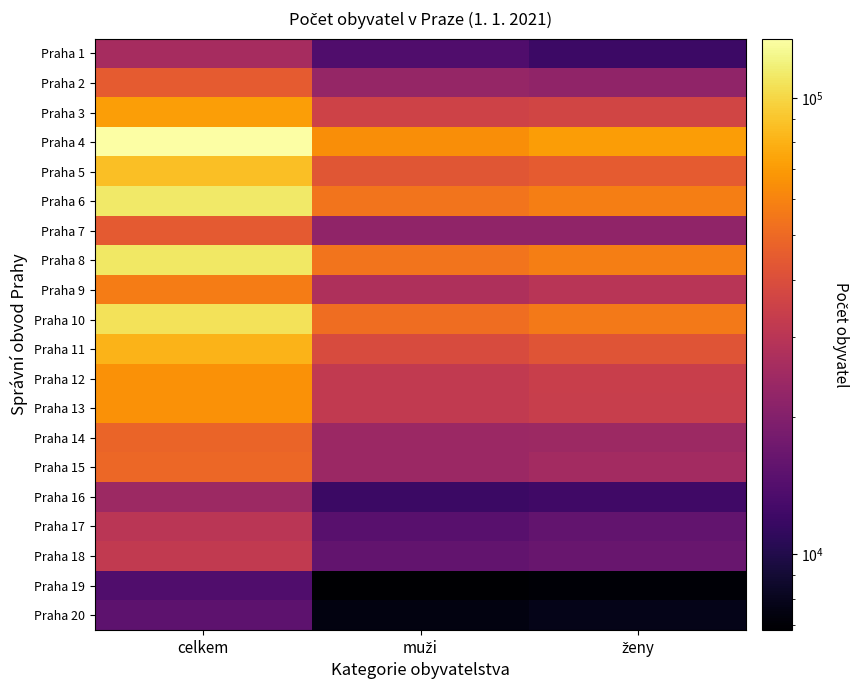

What is the difference between the highest and lowest values at ženy?

63186